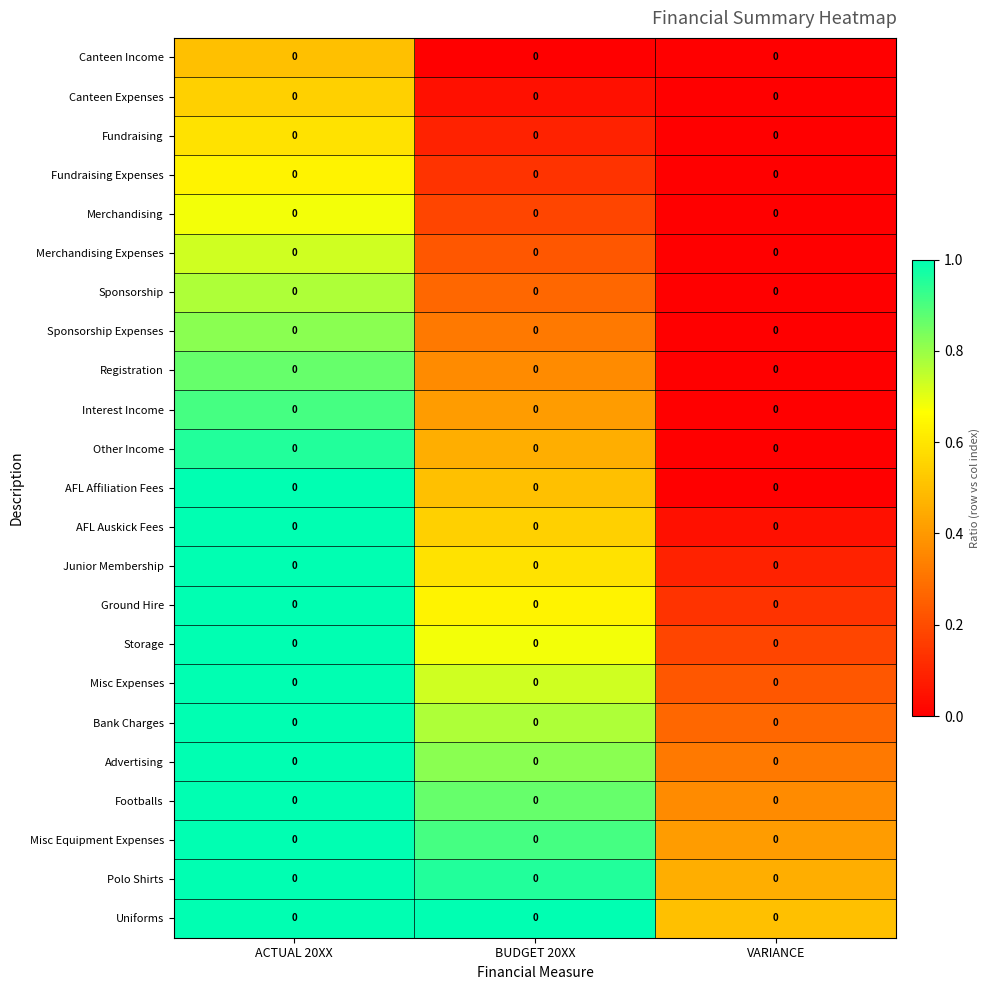

Reading left to right, extract all data points from this chart.

Canteen Income: ACTUAL 20XX=0.0	BUDGET 20XX=0.0	VARIANCE=0.0
Canteen Expenses: ACTUAL 20XX=0.0	BUDGET 20XX=0.0	VARIANCE=0.0
Fundraising: ACTUAL 20XX=0.0	BUDGET 20XX=0.0	VARIANCE=0.0
Fundraising Expenses: ACTUAL 20XX=0.0	BUDGET 20XX=0.0	VARIANCE=0.0
Merchandising: ACTUAL 20XX=0.0	BUDGET 20XX=0.0	VARIANCE=0.0
Merchandising Expenses: ACTUAL 20XX=0.0	BUDGET 20XX=0.0	VARIANCE=0.0
Sponsorship: ACTUAL 20XX=0.0	BUDGET 20XX=0.0	VARIANCE=0.0
Sponsorship Expenses: ACTUAL 20XX=0.0	BUDGET 20XX=0.0	VARIANCE=0.0
Registration: ACTUAL 20XX=0.0	BUDGET 20XX=0.0	VARIANCE=0.0
Interest Income: ACTUAL 20XX=0.0	BUDGET 20XX=0.0	VARIANCE=0.0
Other Income: ACTUAL 20XX=0.0	BUDGET 20XX=0.0	VARIANCE=0.0
AFL Affiliation Fees: ACTUAL 20XX=0.0	BUDGET 20XX=0.0	VARIANCE=0.0
AFL Auskick Fees: ACTUAL 20XX=0.0	BUDGET 20XX=0.0	VARIANCE=0.0
Junior Membership: ACTUAL 20XX=0.0	BUDGET 20XX=0.0	VARIANCE=0.0
Ground Hire: ACTUAL 20XX=0.0	BUDGET 20XX=0.0	VARIANCE=0.0
Storage: ACTUAL 20XX=0.0	BUDGET 20XX=0.0	VARIANCE=0.0
Misc Expenses: ACTUAL 20XX=0.0	BUDGET 20XX=0.0	VARIANCE=0.0
Bank Charges: ACTUAL 20XX=0.0	BUDGET 20XX=0.0	VARIANCE=0.0
Advertising: ACTUAL 20XX=0.0	BUDGET 20XX=0.0	VARIANCE=0.0
Footballs: ACTUAL 20XX=0.0	BUDGET 20XX=0.0	VARIANCE=0.0
Misc Equipment Expenses: ACTUAL 20XX=0.0	BUDGET 20XX=0.0	VARIANCE=0.0
Polo Shirts: ACTUAL 20XX=0.0	BUDGET 20XX=0.0	VARIANCE=0.0
Uniforms: ACTUAL 20XX=0.0	BUDGET 20XX=0.0	VARIANCE=0.0